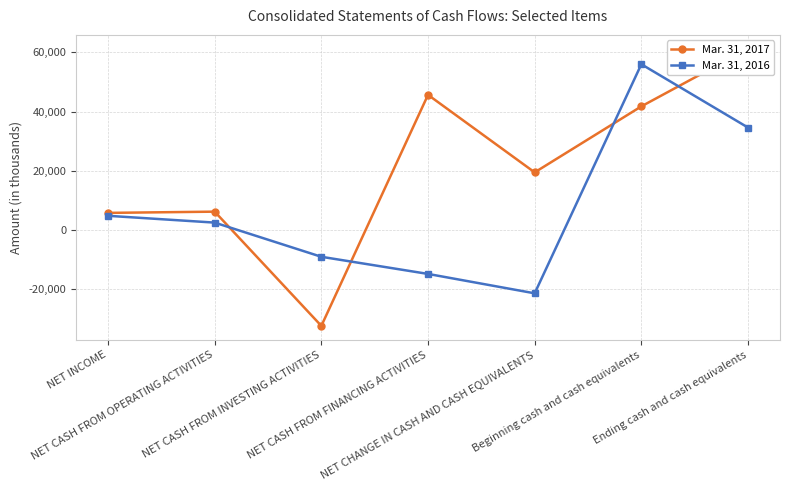

At which label is Mar. 31, 2016 closest to 17309?

NET INCOME